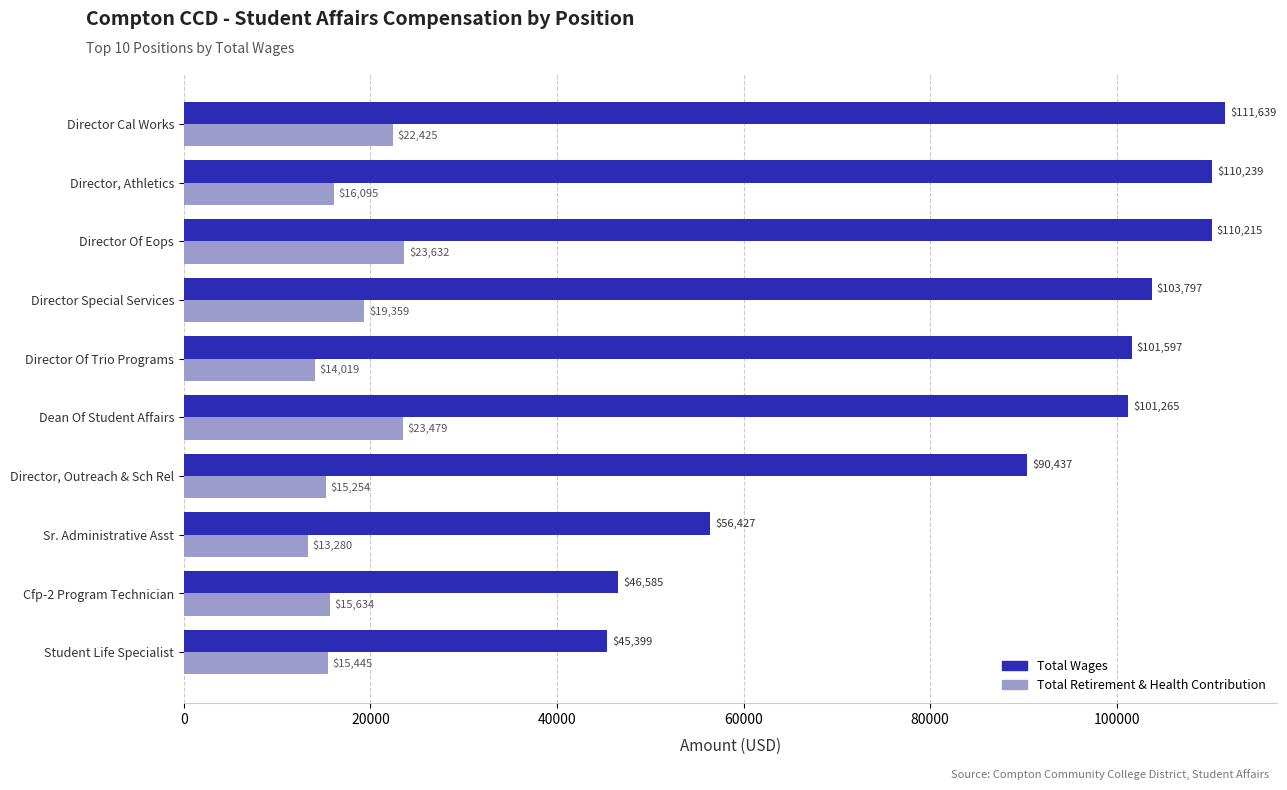

True or false: Total Retirement & Health Contribution has a value of 19359 at Director Special Services.

True